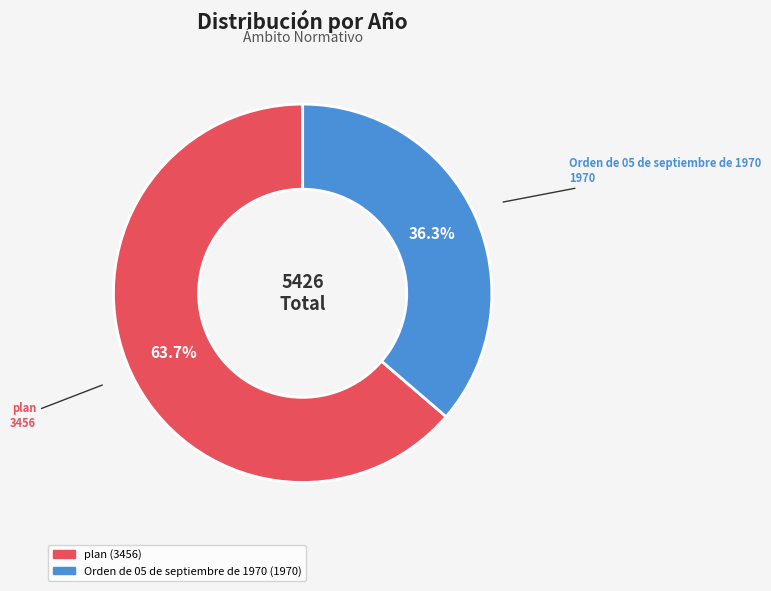

The plan slice represents 64% of the pie. True or false?

True